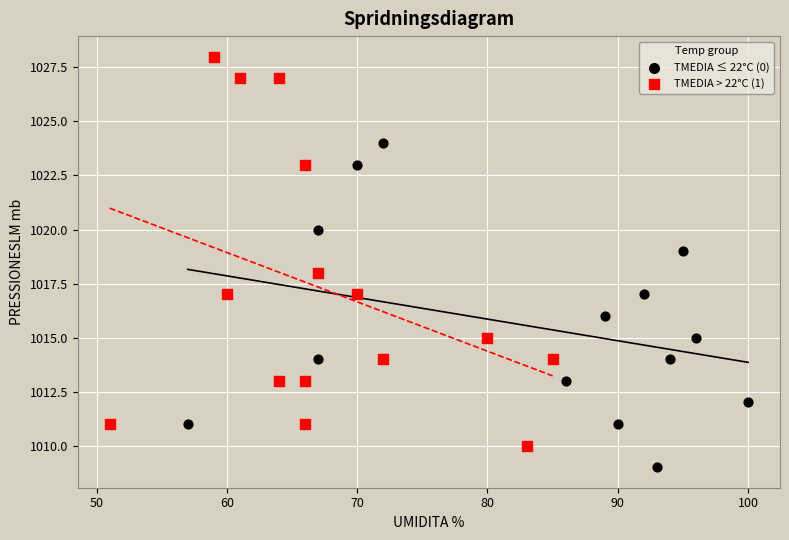

Which series has the largest Y range (max minus min)?

TMEDIA > 22°C (1)